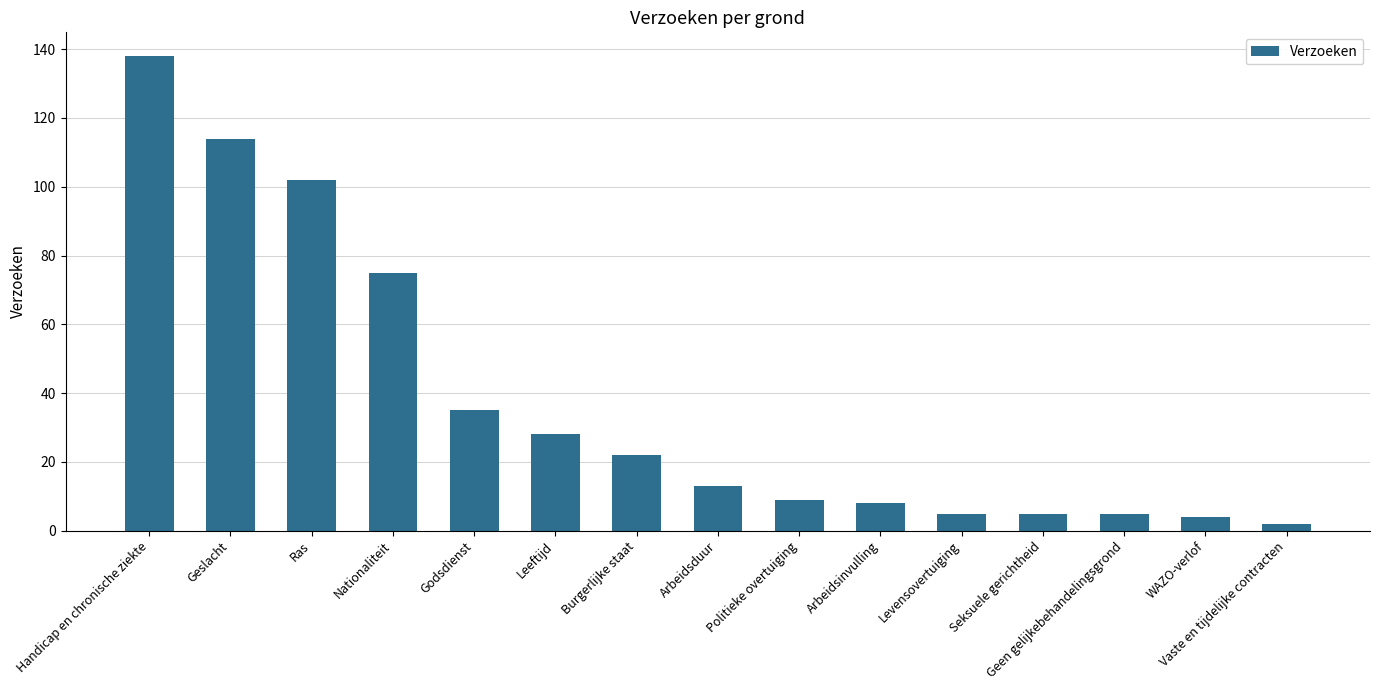

How many categories are shown in the chart?

15